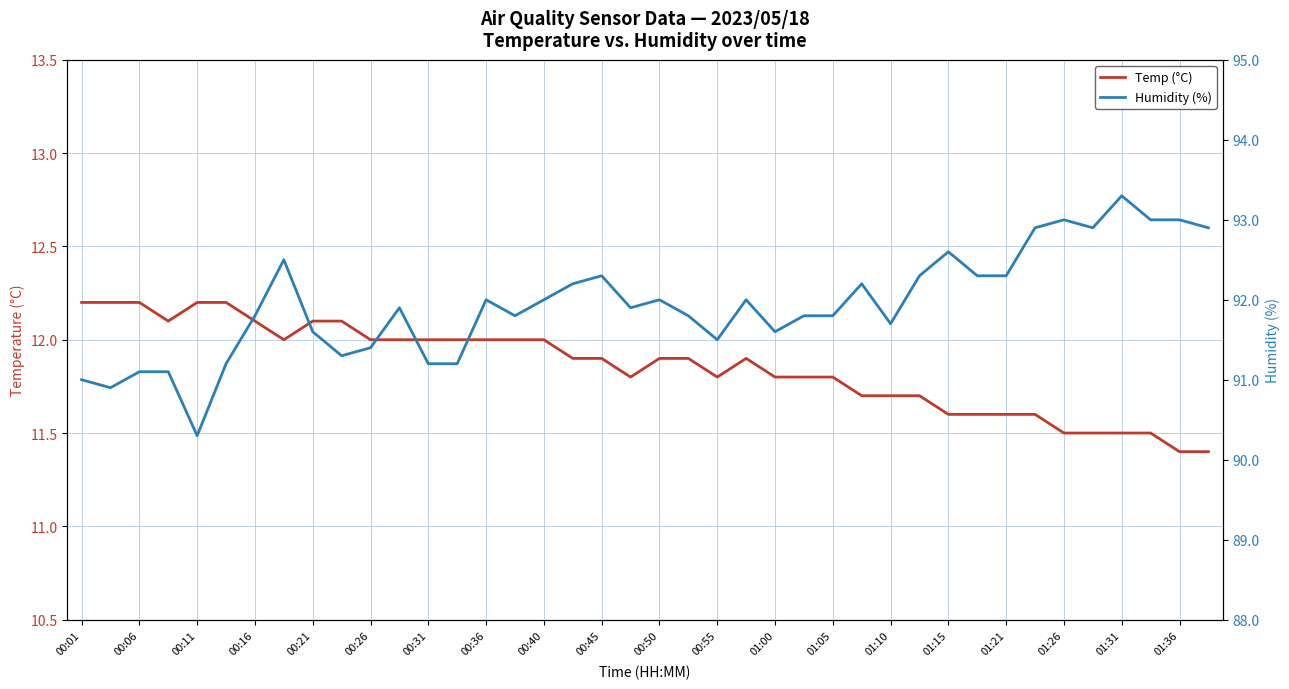

How many values in the Humidity (%) series exceed 91?

37